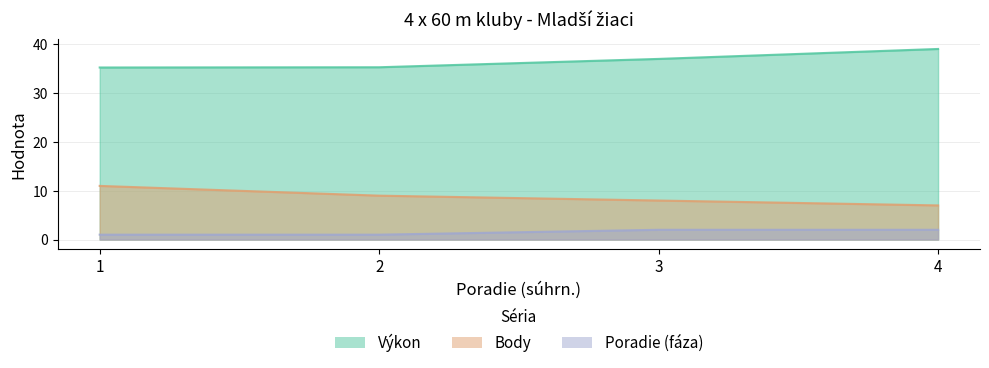

How many lines are shown in the chart?

3